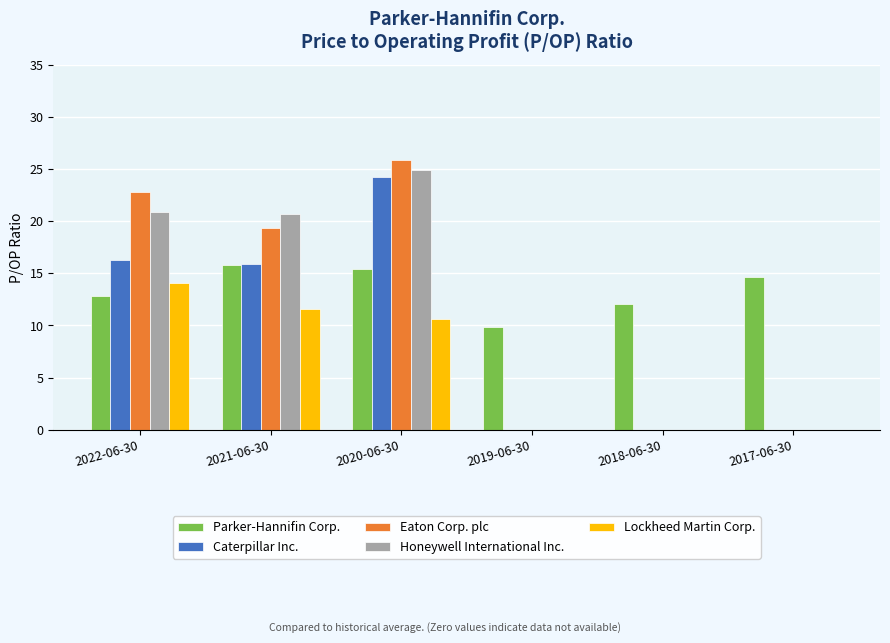

The value of Parker-Hannifin Corp. at 2022-06-30 is 8.4. True or false?

False